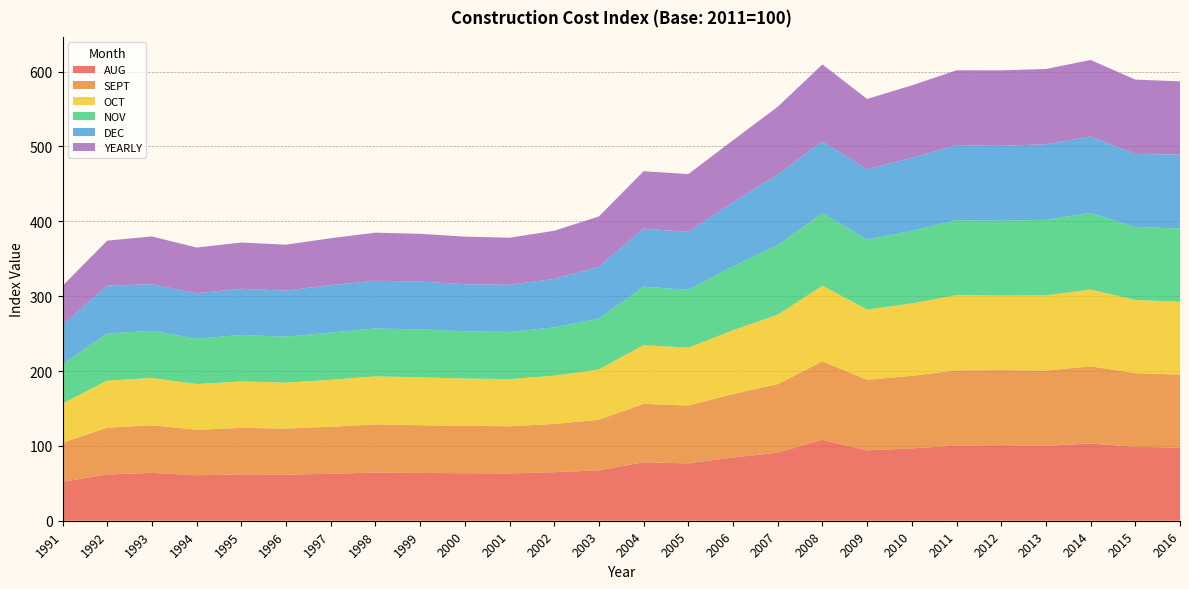

Reading left to right, extract all data points from this chart.

AUG: 1991=52.0	1992=61.8	1993=63.9	1994=60.7	1995=62.0	1996=61.5	1997=62.7	1998=64.4	1999=63.8	2000=63.5	2001=63.2	2002=64.8	2003=67.3	2004=78.1	2005=76.6	2006=84.5	2007=91.0	2008=108.2	2009=93.9	2010=96.7	2011=100.3	2012=100.9	2013=100.1	2014=103.2	2015=98.7	2016=97.7
SEPT: 1991=52.2	1992=62.5	1993=63.6	1994=60.8	1995=62.1	1996=61.6	1997=62.8	1998=64.2	1999=63.8	2000=63.2	2001=63.0	2002=64.5	2003=67.5	2004=78.0	2005=77.2	2006=84.8	2007=91.6	2008=104.6	2009=94.4	2010=96.8	2011=100.5	2012=100.2	2013=100.5	2014=103.1	2015=98.5	2016=97.5
OCT: 1991=52.4	1992=63.0	1993=63.2	1994=61.0	1995=62.1	1996=61.5	1997=62.7	1998=64.2	1999=64.0	2000=63.2	2001=63.0	2002=64.4	2003=67.4	2004=78.5	2005=77.3	2006=85.2	2007=92.7	2008=101.2	2009=93.7	2010=96.7	2011=100.6	2012=99.6	2013=100.5	2014=102.6	2015=97.8	2016=97.3
NOV: 1991=52.5	1992=63.0	1993=62.9	1994=60.7	1995=62.0	1996=61.3	1997=63.0	1998=64.0	1999=64.0	2000=63.1	2001=63.0	2002=64.6	2003=67.8	2004=78.0	2005=77.2	2006=85.5	2007=93.0	2008=97.1	2009=93.6	2010=97.0	2011=100.0	2012=100.0	2013=100.8	2014=102.3	2015=97.6	2016=97.9
DEC: 1991=52.5	1992=63.9	1993=62.4	1994=60.5	1995=61.8	1996=61.5	1997=63.4	1998=63.8	1999=63.9	2000=63.0	2001=63.0	2002=64.8	2003=69.2	2004=77.6	2005=77.4	2006=85.5	2007=94.5	2008=95.6	2009=94.0	2010=97.6	2011=100.2	2012=100.1	2013=101.0	2014=102.0	2015=97.3	2016=98.8
YEARLY: 1991=52.2	1992=60.1	1993=63.8	1994=61.1	1995=61.8	1996=61.4	1997=62.6	1998=64.2	1999=63.8	2000=63.5	2001=62.9	2002=64.2	2003=67.2	2004=76.7	2005=77.2	2006=82.8	2007=90.3	2008=102.9	2009=93.8	2010=96.8	2011=100.0	2012=100.8	2013=100.5	2014=102.3	2015=99.4	2016=97.8